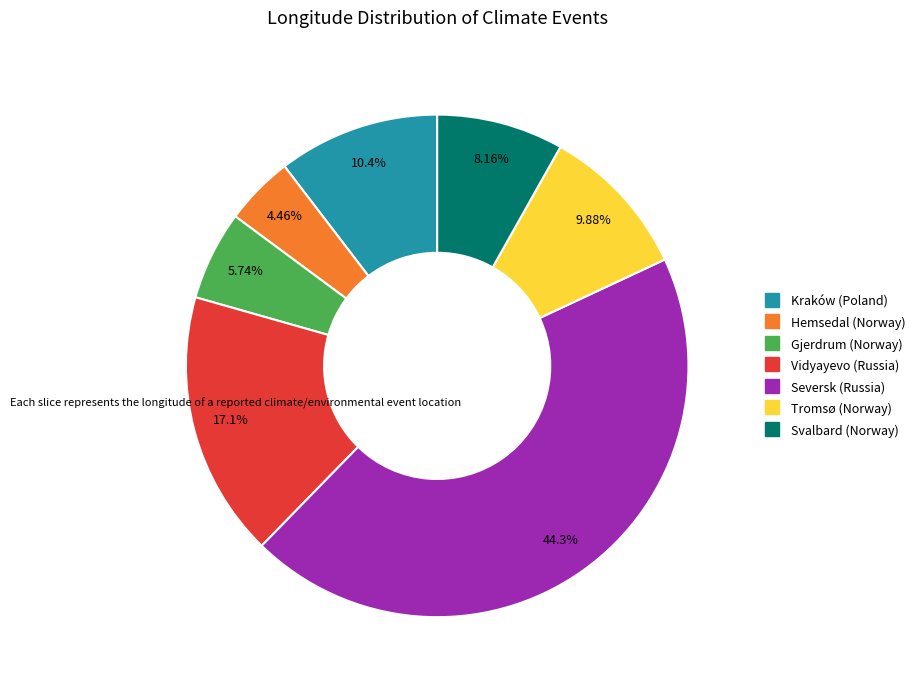

Which category has the smallest portion of the pie?

Hemsedal (Norway)